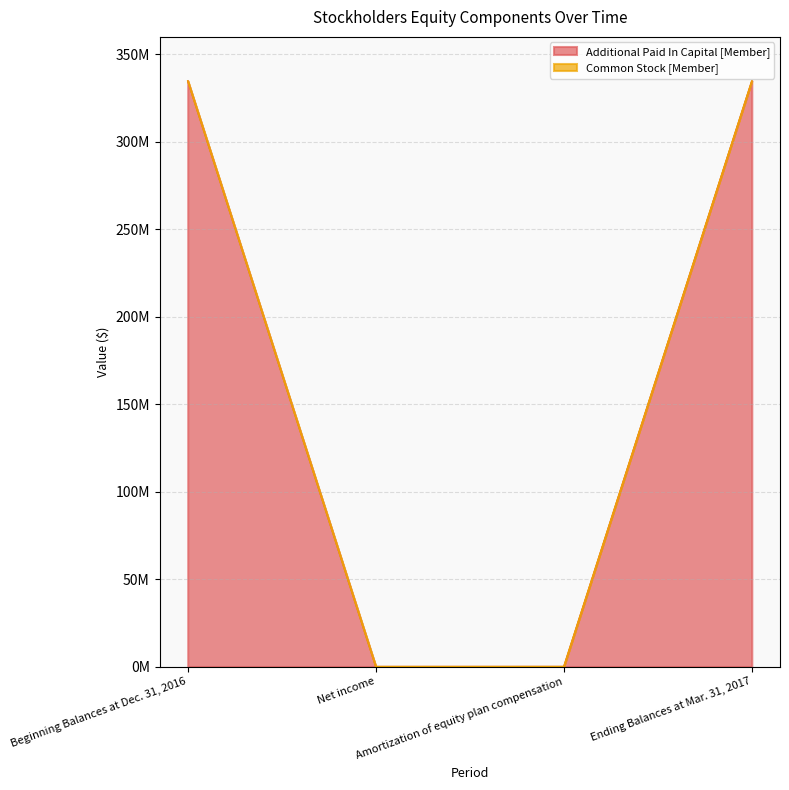

Read the Additional Paid In Capital [Member] value at Ending Balances at Mar. 31, 2017, to the nearest 10.

334858010